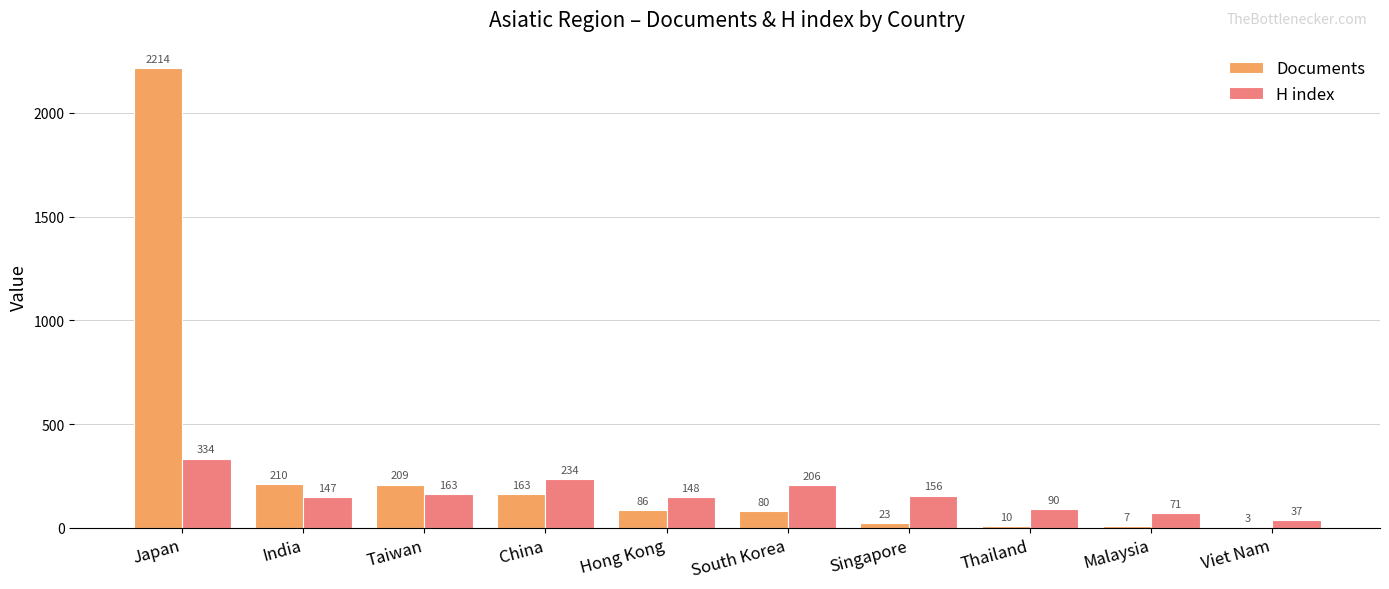

What is the total value across all series at Taiwan?

372